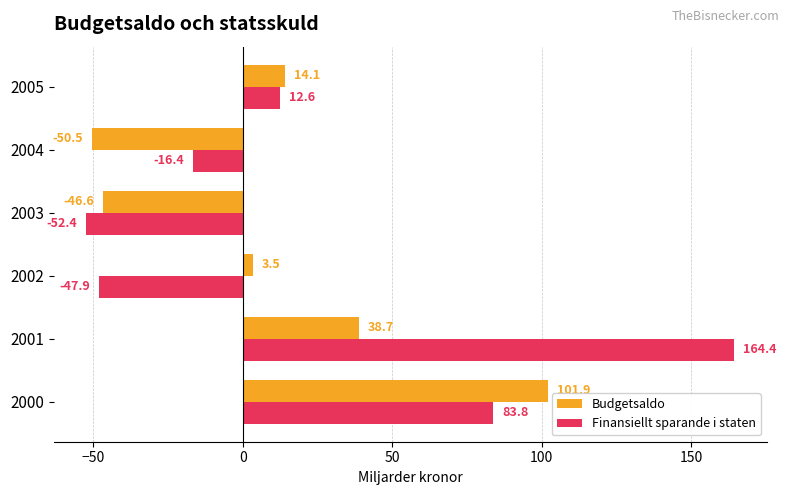

Which category has the lowest value in the Finansiellt sparande i staten series?

2003